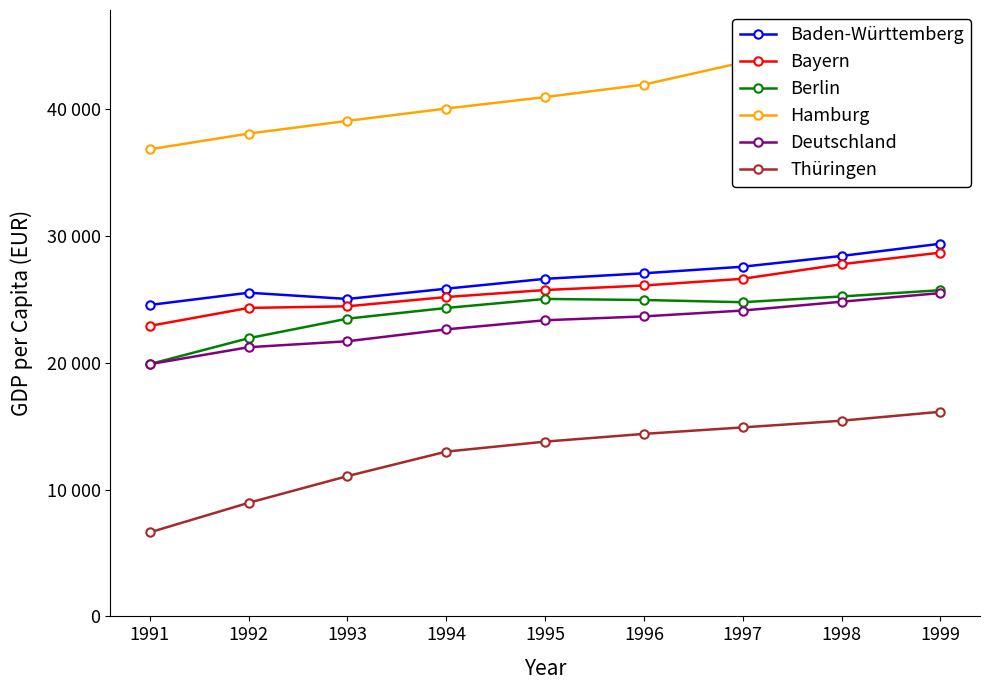

True or false: Thüringen has more than 0 points higher than both neighbors.

False